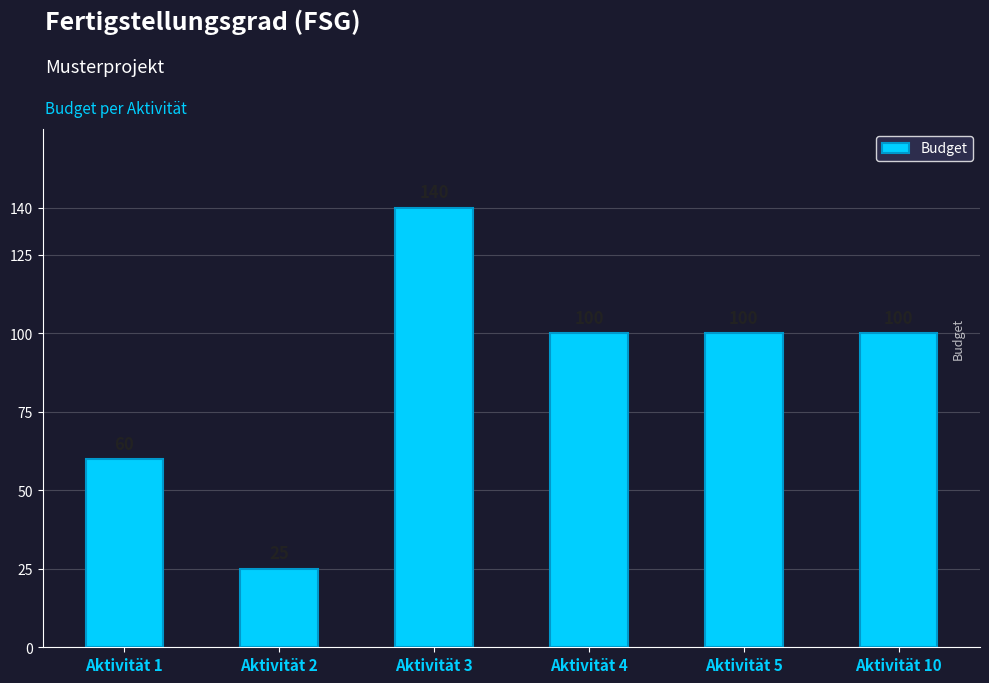

How many values are between 60 and 100?

4